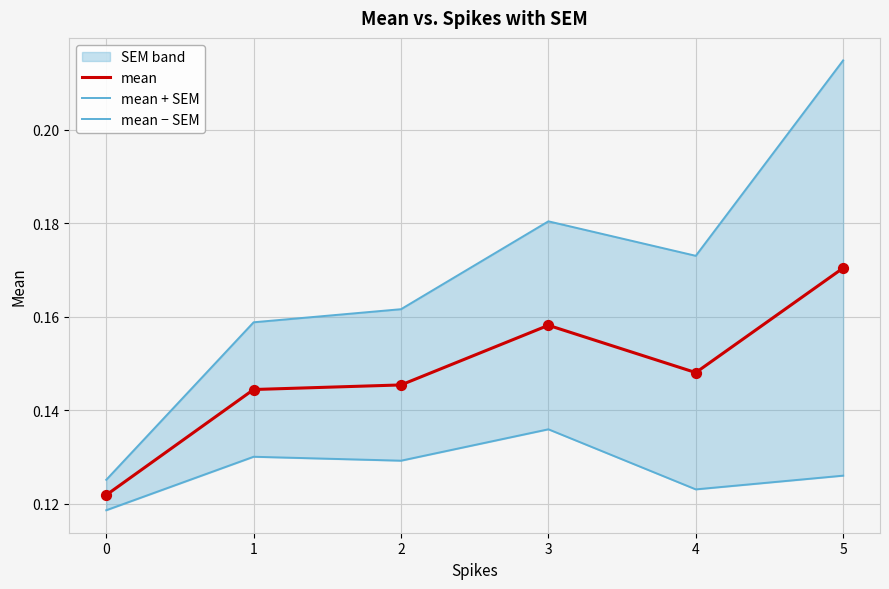

Which series reaches the maximum Y coordinate?

mean + SEM